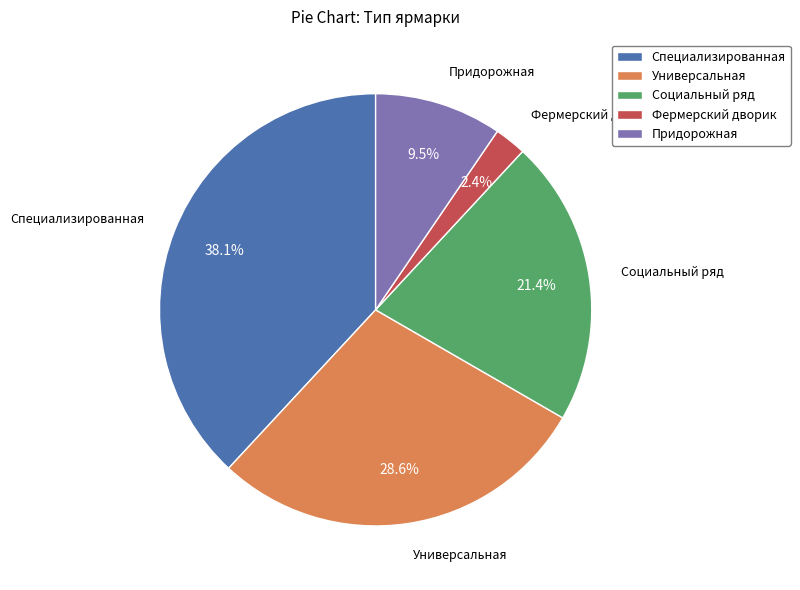

What is the largest slice in the pie chart?

Специализированная